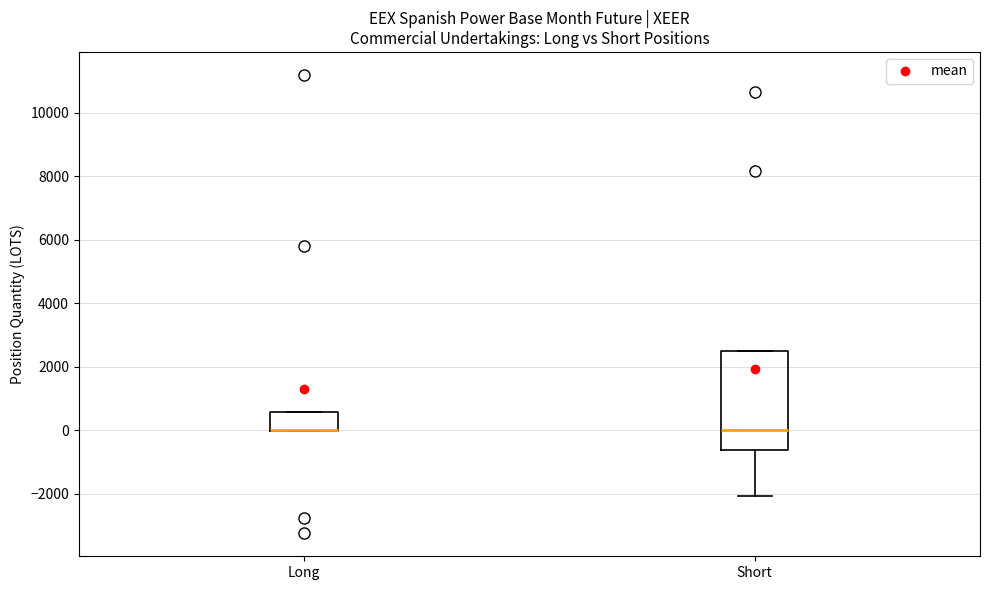

Reading left to right, transcribe this box plot: for each box, give where its median line is, the range the box spans, and where its two whiskers end, as read against the y-axis. The values are not printed on the chart, so give them approximately, as read against the axis.

Long: median 0 (drawn on the box's lower edge), box 0 to 600, whiskers 0 to 600
Short: median 0, box -600 to 2600, whiskers -2000 to 2600